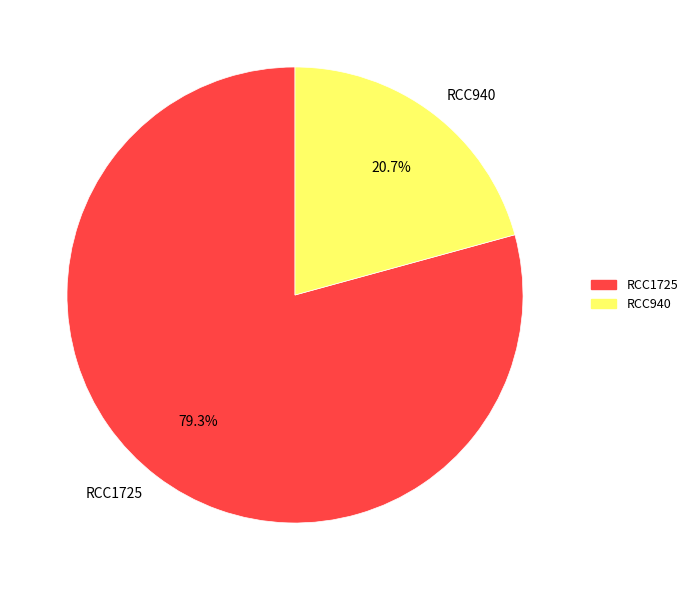

The RCC940 slice represents 7% of the pie. True or false?

False